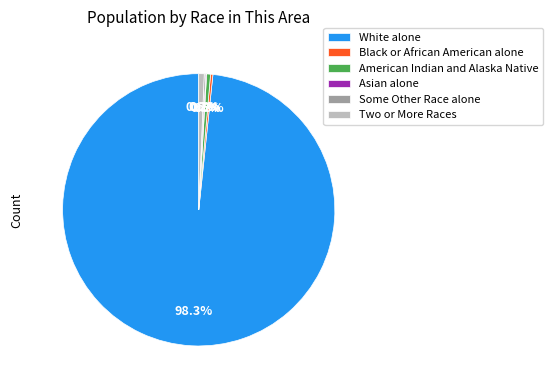

What portion of the pie excludes American Indian and Alaska Native?

99.5%